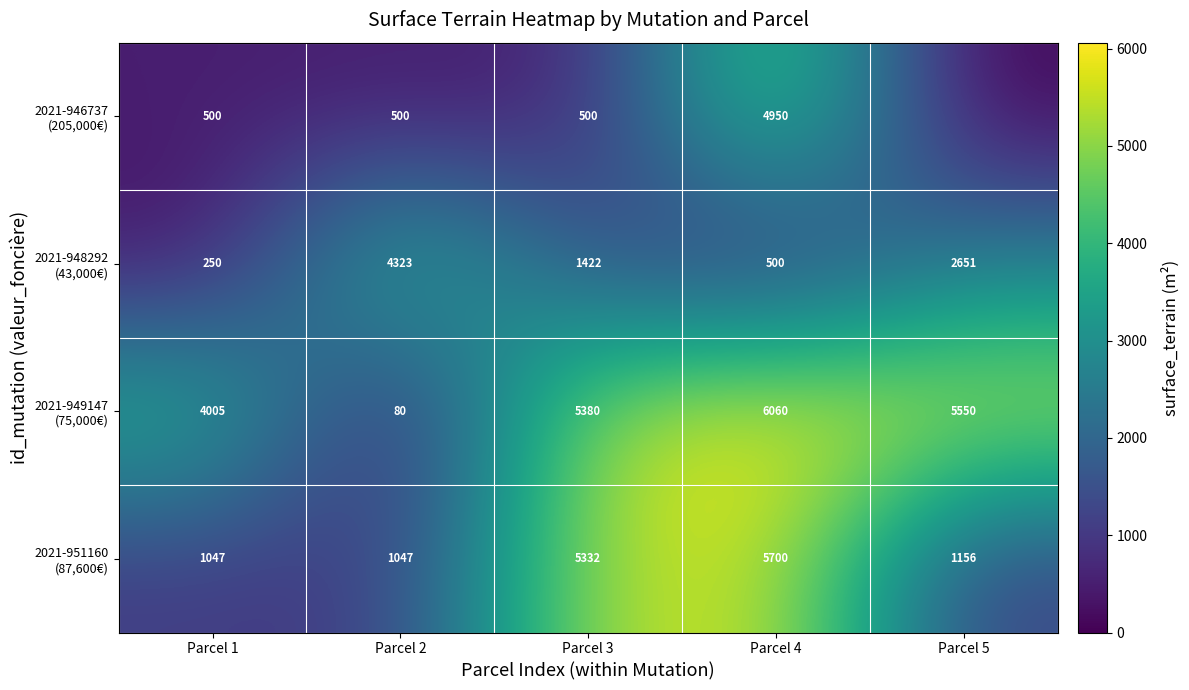

Which has a higher value, Parcel 1 or Parcel 3?

Parcel 1